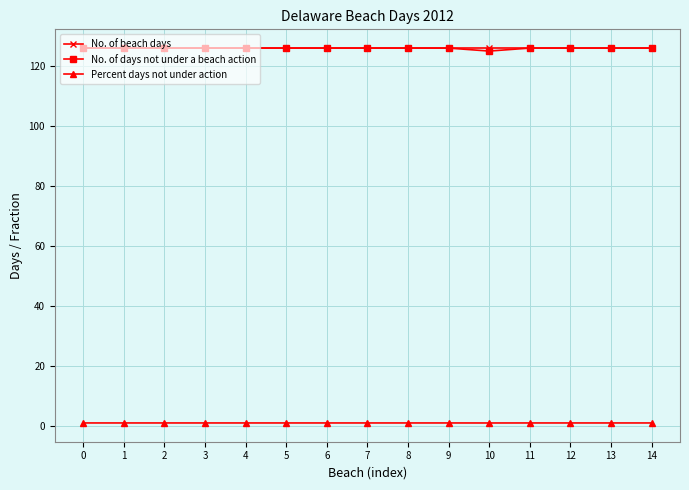

Is it true that No. of beach days equals 126.0 at 9?

True